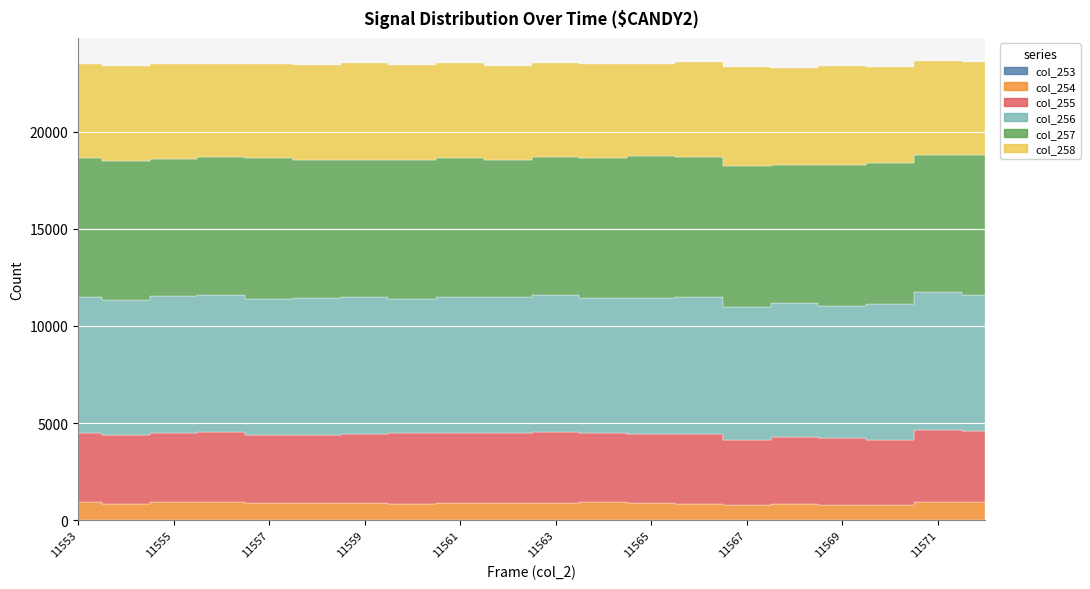

Reading left to right, transcribe all the data shown in this chart.

col_253: 11553=4	11554=6	11555=7	11556=11	11557=11	11558=6	11559=5	11560=14	11561=5	11562=6	11563=9	11564=9	11565=1	11566=9	11567=2	11568=8	11569=4	11570=8	11571=6	11572=7
col_254: 11553=914	11554=853	11555=927	11556=921	11557=902	11558=870	11559=880	11560=807	11561=878	11562=875	11563=905	11564=907	11565=896	11566=819	11567=780	11568=852	11569=764	11570=770	11571=917	11572=944
col_255: 11553=3583	11554=3522	11555=3580	11556=3594	11557=3474	11558=3514	11559=3564	11560=3682	11561=3621	11562=3615	11563=3633	11564=3559	11565=3547	11566=3623	11567=3329	11568=3445	11569=3444	11570=3371	11571=3699	11572=3621
col_256: 11553=6991	11554=6955	11555=7010	11556=7078	11557=7024	11558=7065	11559=7020	11560=6869	11561=6996	11562=6993	11563=7051	11564=6979	11565=7019	11566=7061	11567=6891	11568=6863	11569=6821	11570=6978	11571=7146	11572=7038
col_257: 11553=7174	11554=7152	11555=7078	11556=7101	11557=7255	11558=7067	11559=7079	11560=7189	11561=7173	11562=7047	11563=7097	11564=7215	11565=7280	11566=7172	11567=7242	11568=7112	11569=7274	11570=7247	11571=7046	11572=7216
col_258: 11553=4830	11554=4896	11555=4896	11556=4796	11557=4831	11558=4930	11559=4981	11560=4883	11561=4868	11562=4874	11563=4855	11564=4818	11565=4739	11566=4901	11567=5080	11568=4980	11569=5094	11570=4964	11571=4835	11572=4760